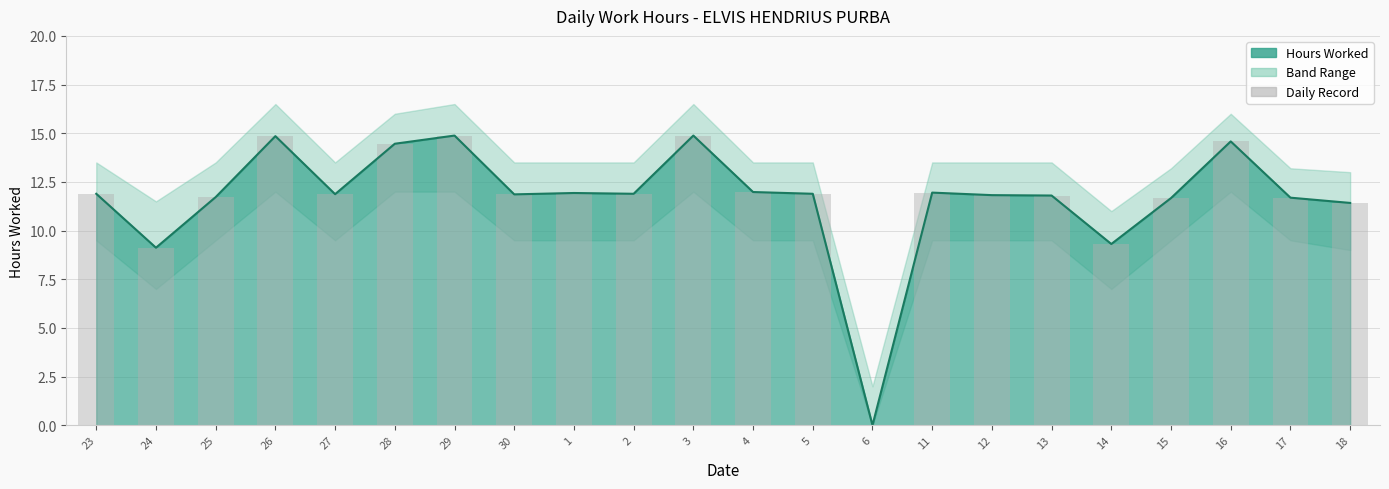

What is the label of the 1st bar from the right?

18